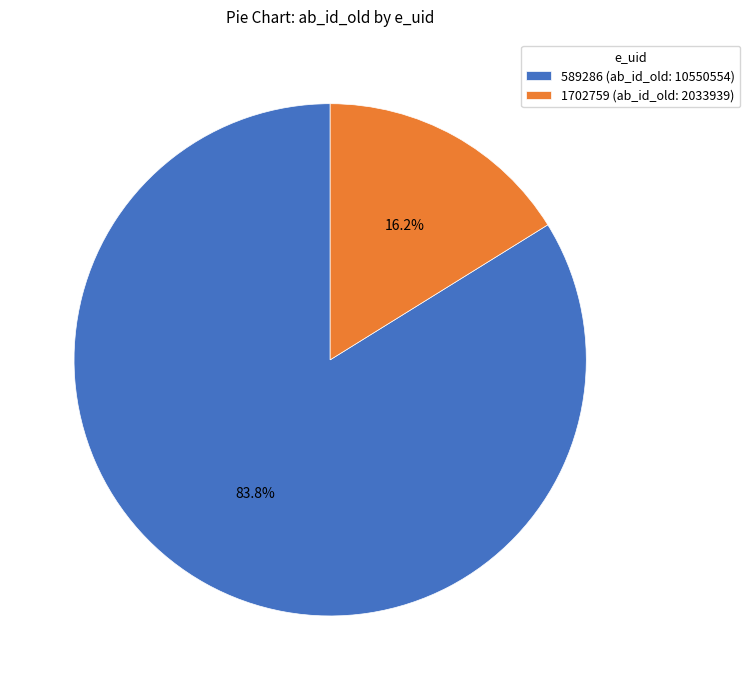

How many slices are in this pie chart?

2